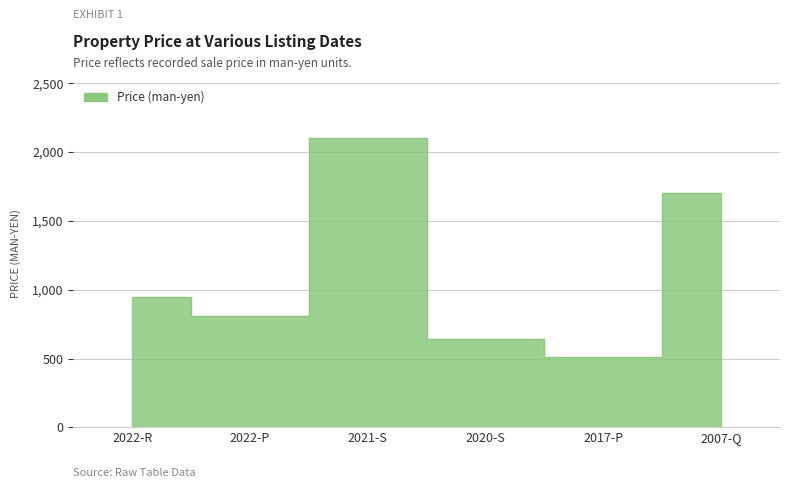

What is the smallest value displayed?

510